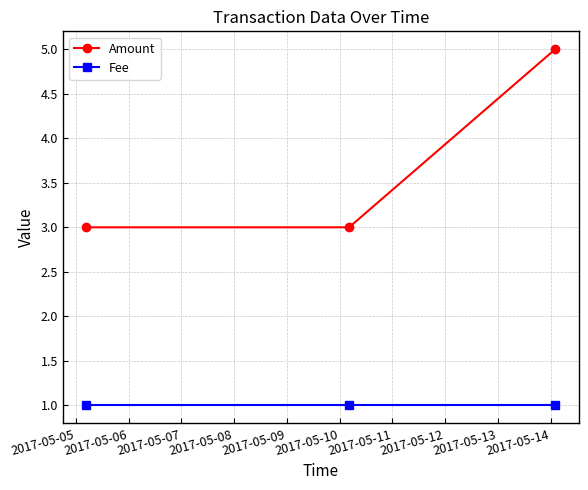

Which series has the widest spread of values?

Amount